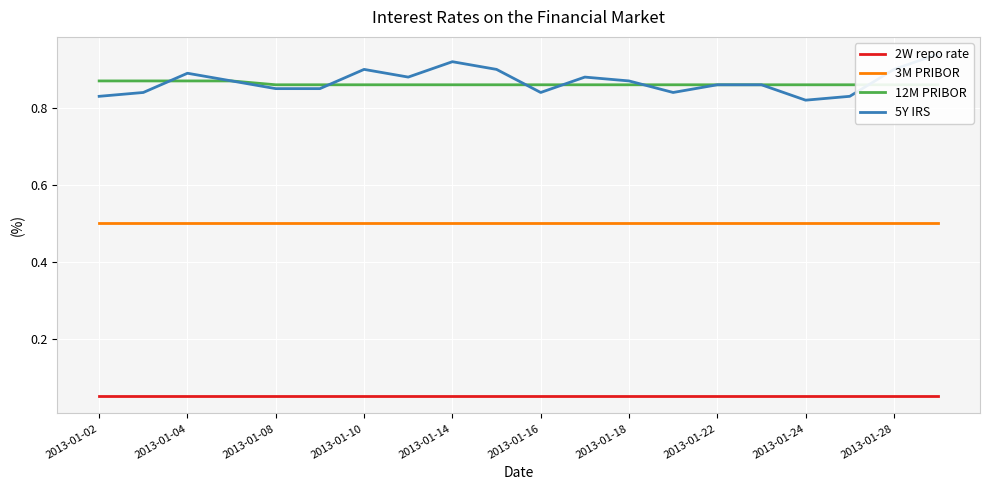

True or false: 3M PRIBOR and 2W repo rate cross at least once.

False